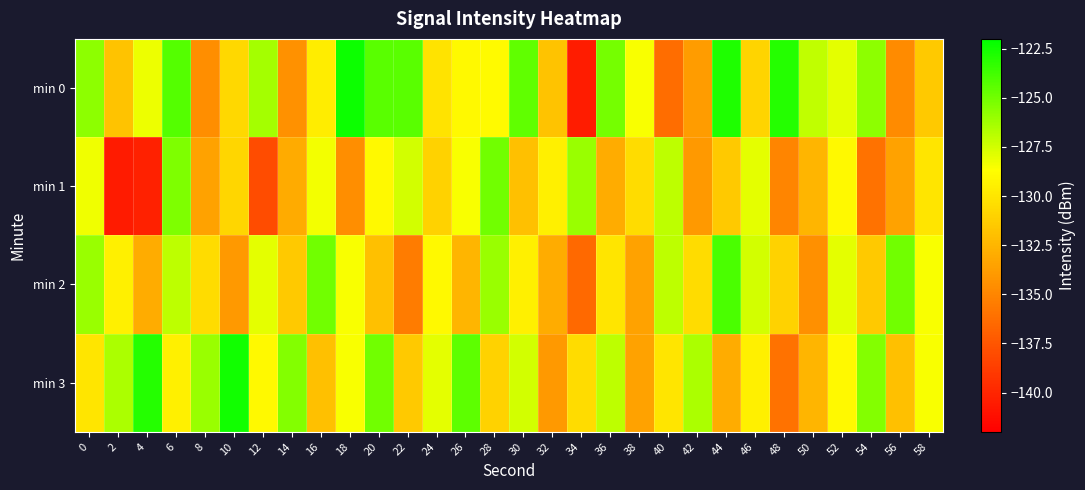

How many series are shown in this chart?

4